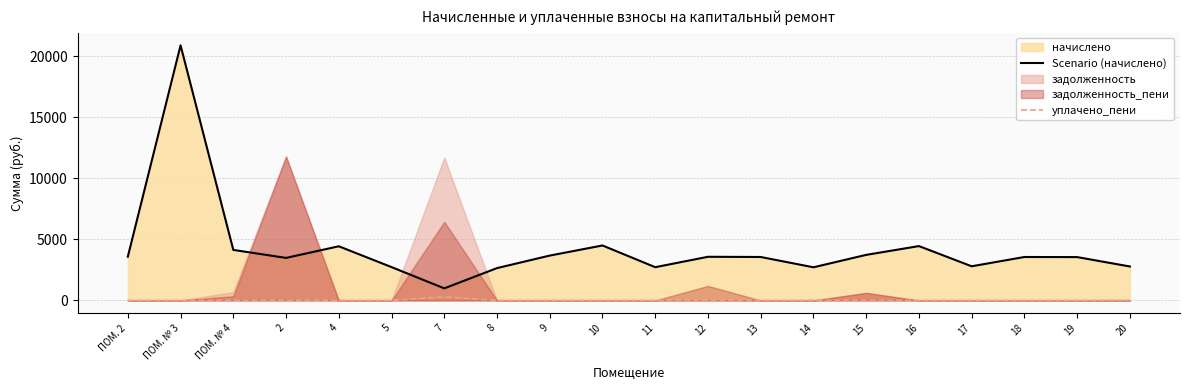

At how many categories does at least one series exceed 19960?

1